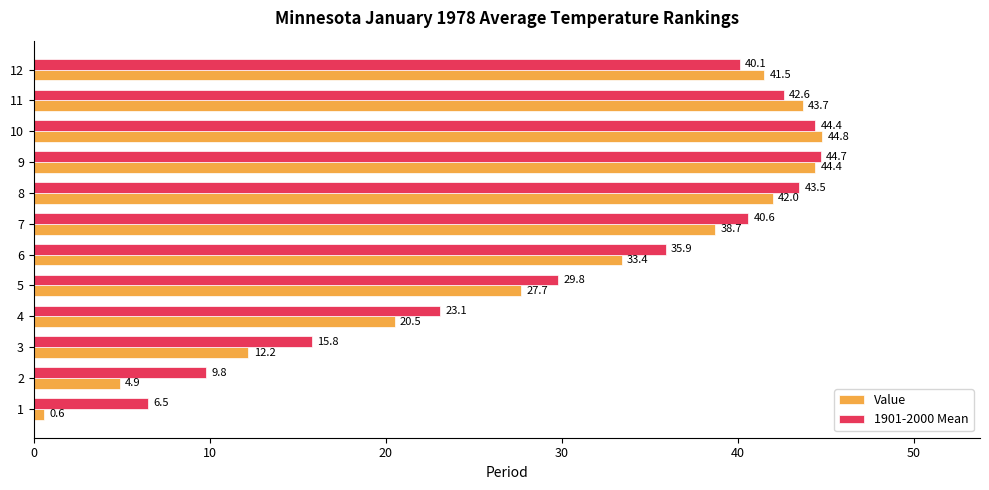

Where is Value nearest to the value 22?

4